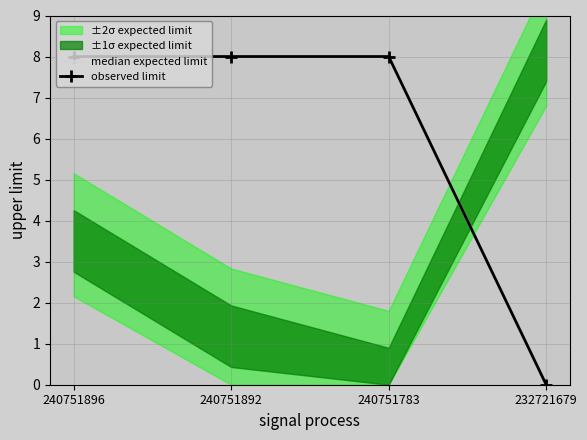

What is the difference between the observed limit values at 232721679 and 240751896?

8